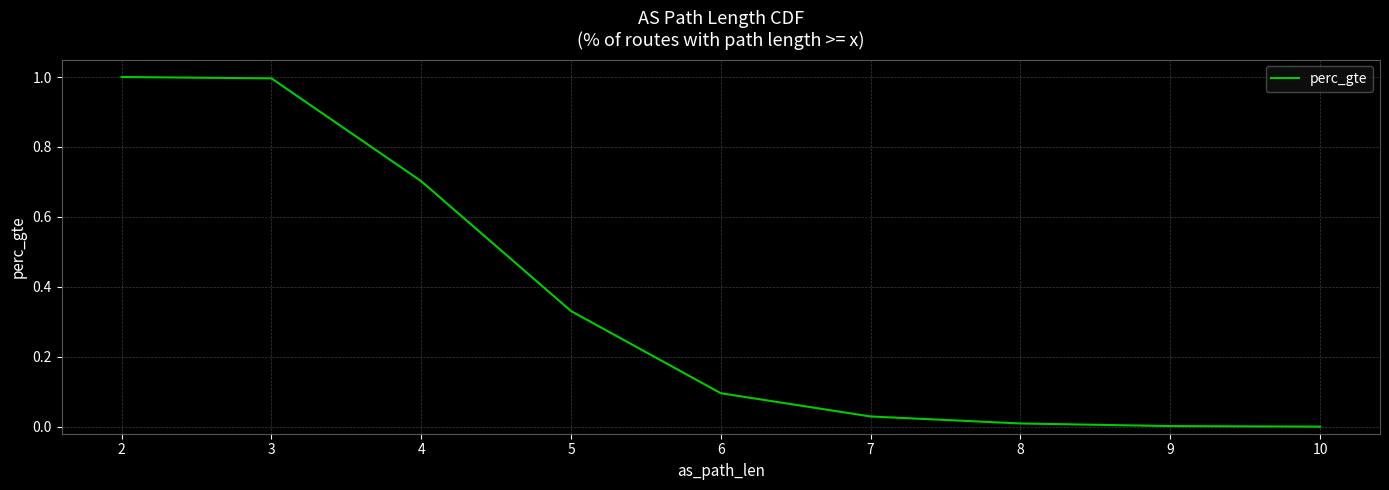

Which label corresponds to the largest value in the chart?

2